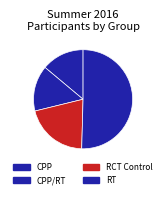

Which category has the smallest portion of the pie?

CPP